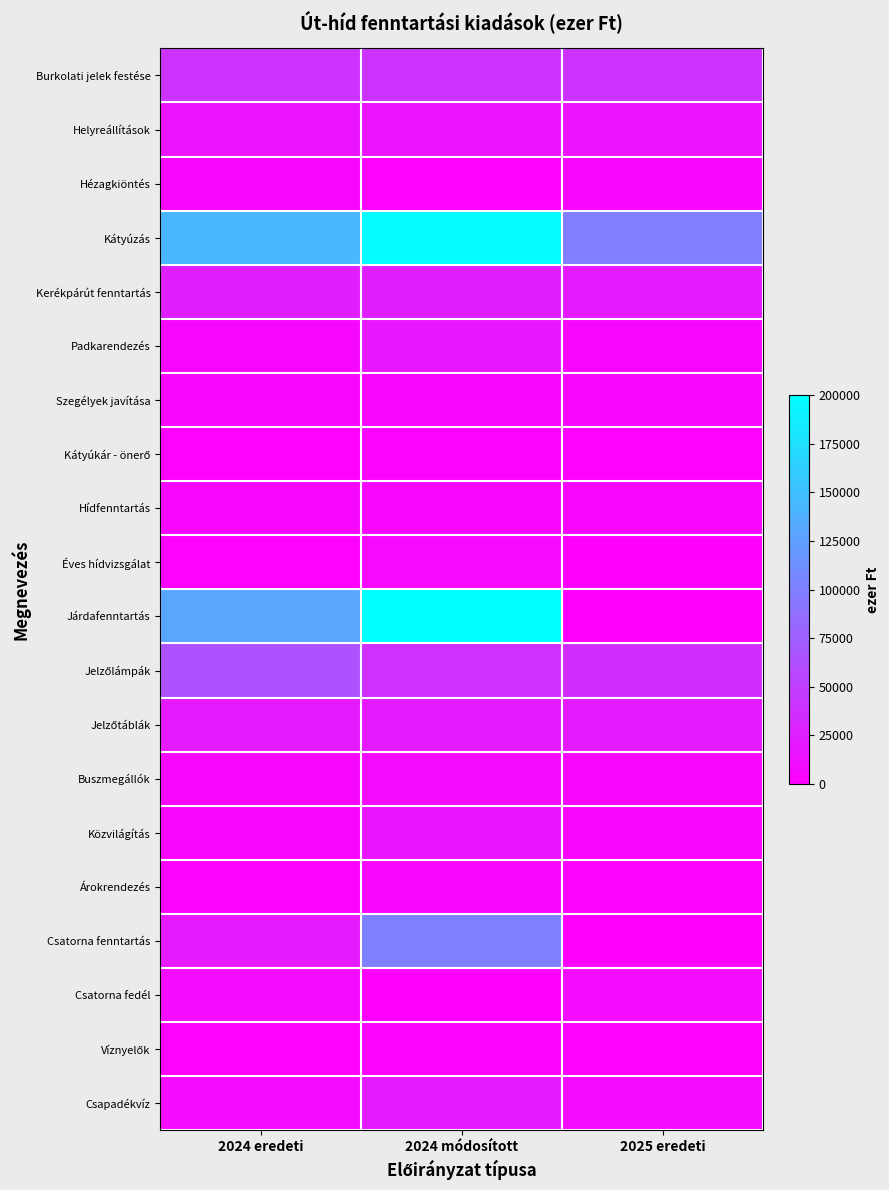

At which category does the chart reach its peak across all series?

2024 módosított